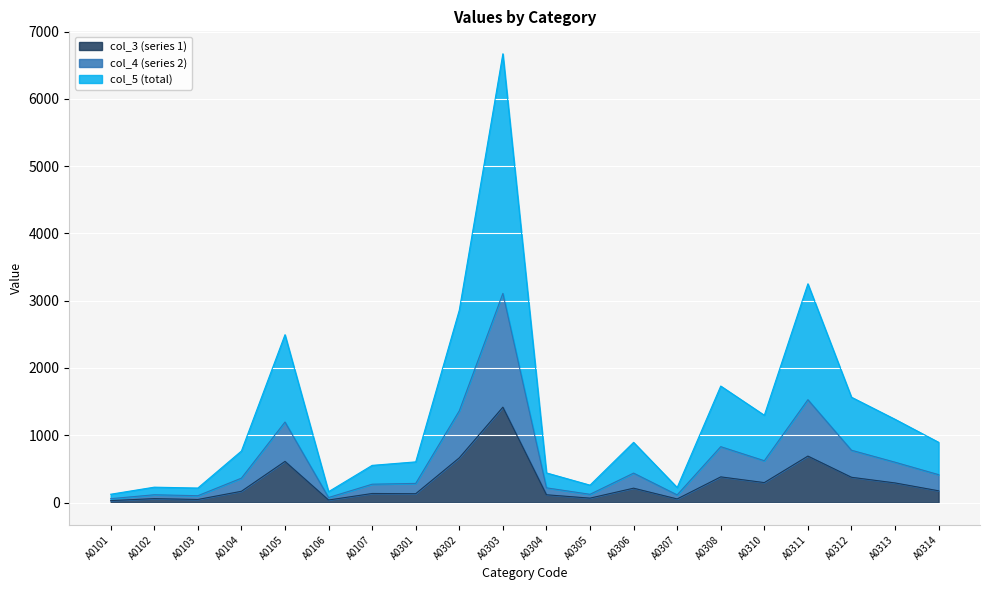

Does the chart display data point markers on the line(s)?

No